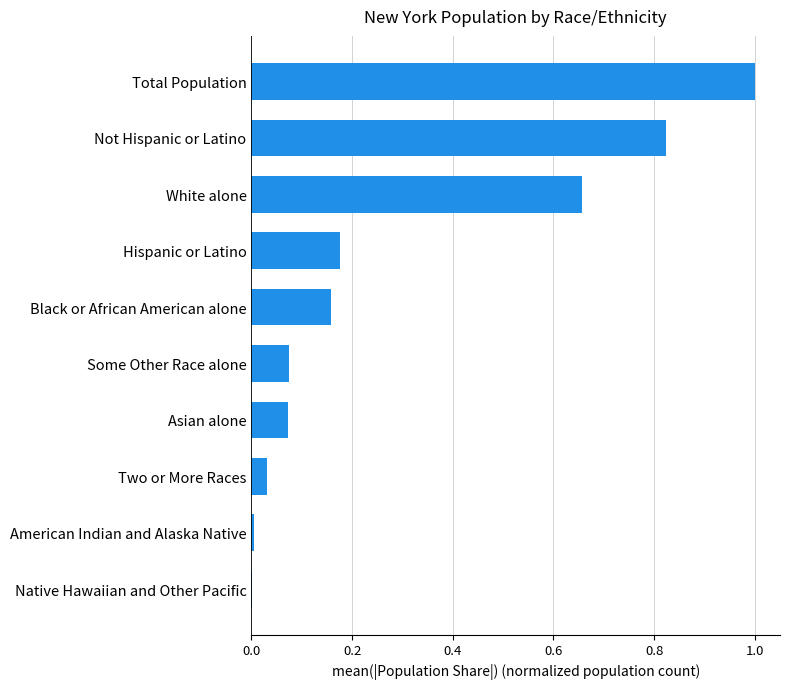

Which has a higher value, Some Other Race alone or Black or African American alone?

Black or African American alone